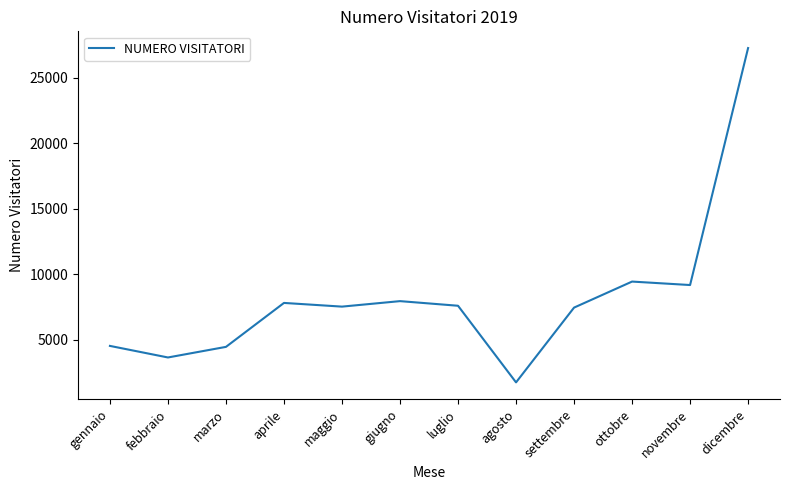

How many lines are shown in the chart?

1